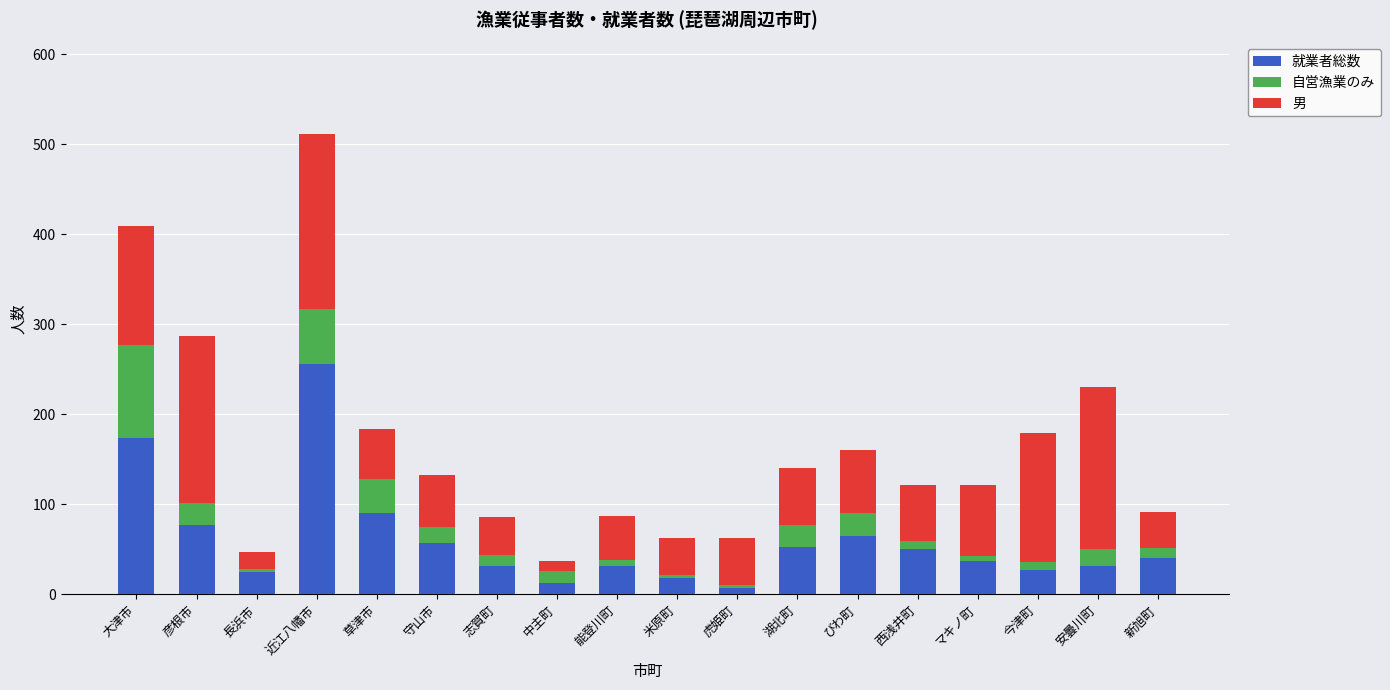

What is the maximum value for 就業者総数?

256